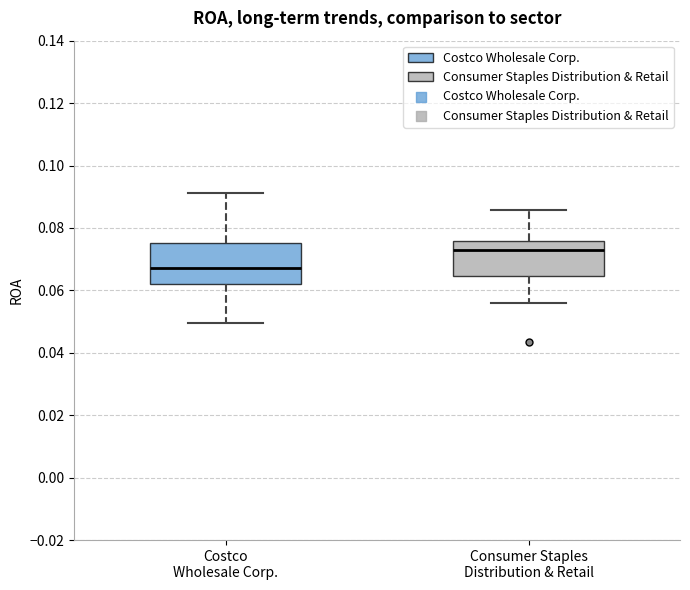

Reading left to right, read every box against the y-axis: the position of its median line, the range the box covers, and the ends of its whiskers. The values are not printed on the chart, so give them approximately, as read against the axis.

Costco Wholesale Corp.: median 0.068, box 0.062 to 0.076, whiskers 0.050 to 0.092
Consumer Staples Distribution & Retail: median 0.072, box 0.064 to 0.076, whiskers 0.056 to 0.086